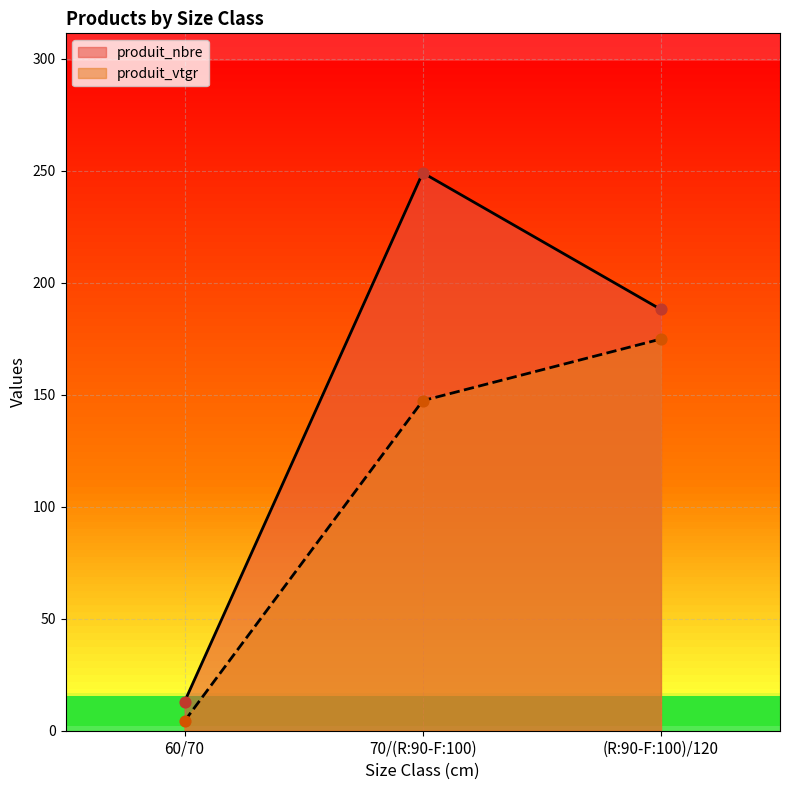

What are all the series names shown in the legend?

produit_nbre, produit_vtgr